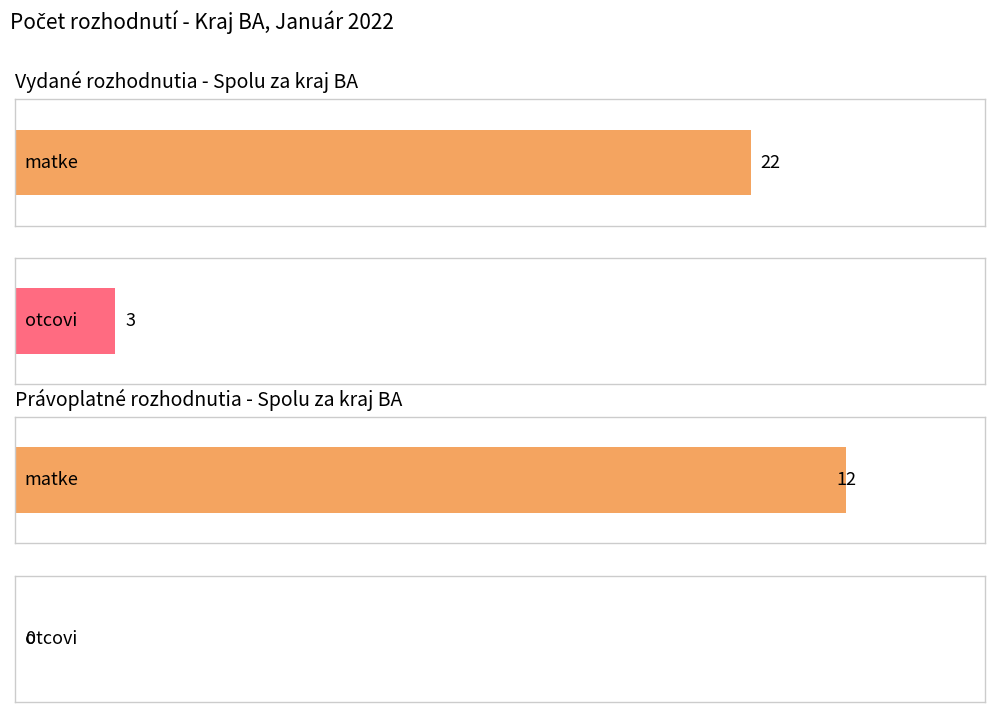

Does the chart contain any negative values?

No